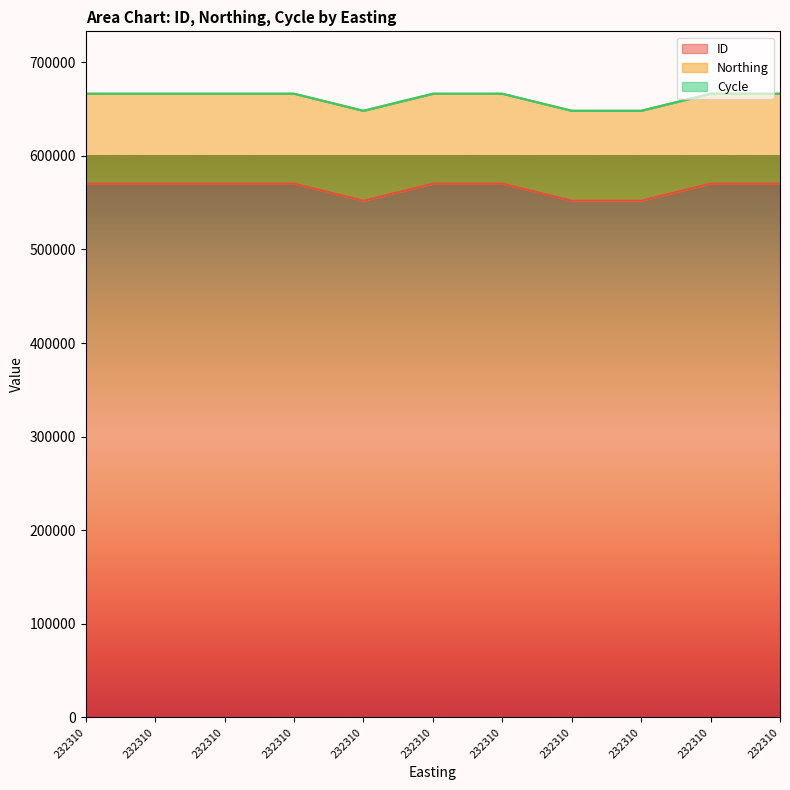

Where is ID nearest to the value 561139?

232310